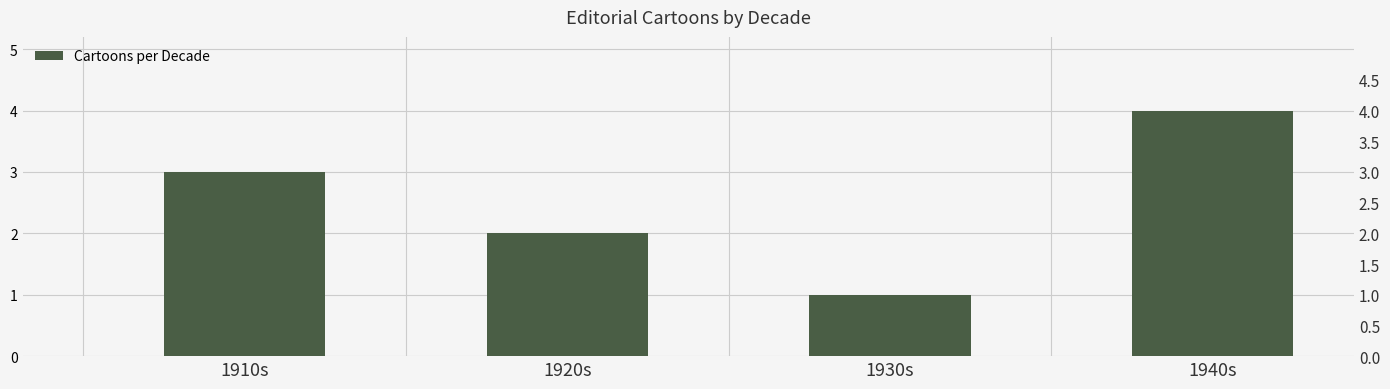

Reading left to right, extract all data points from this chart.

1910s=3	1920s=2	1930s=1	1940s=4